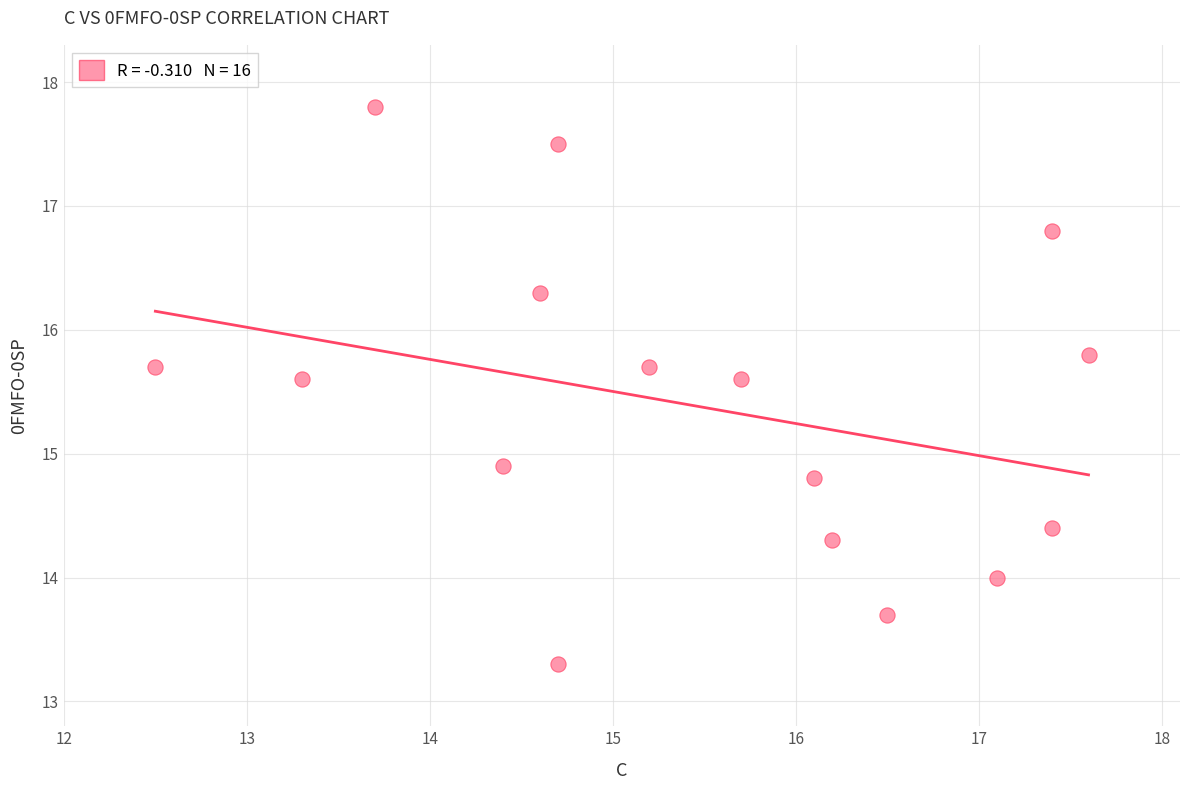

What is the range of X values (max minus min)?

5.1